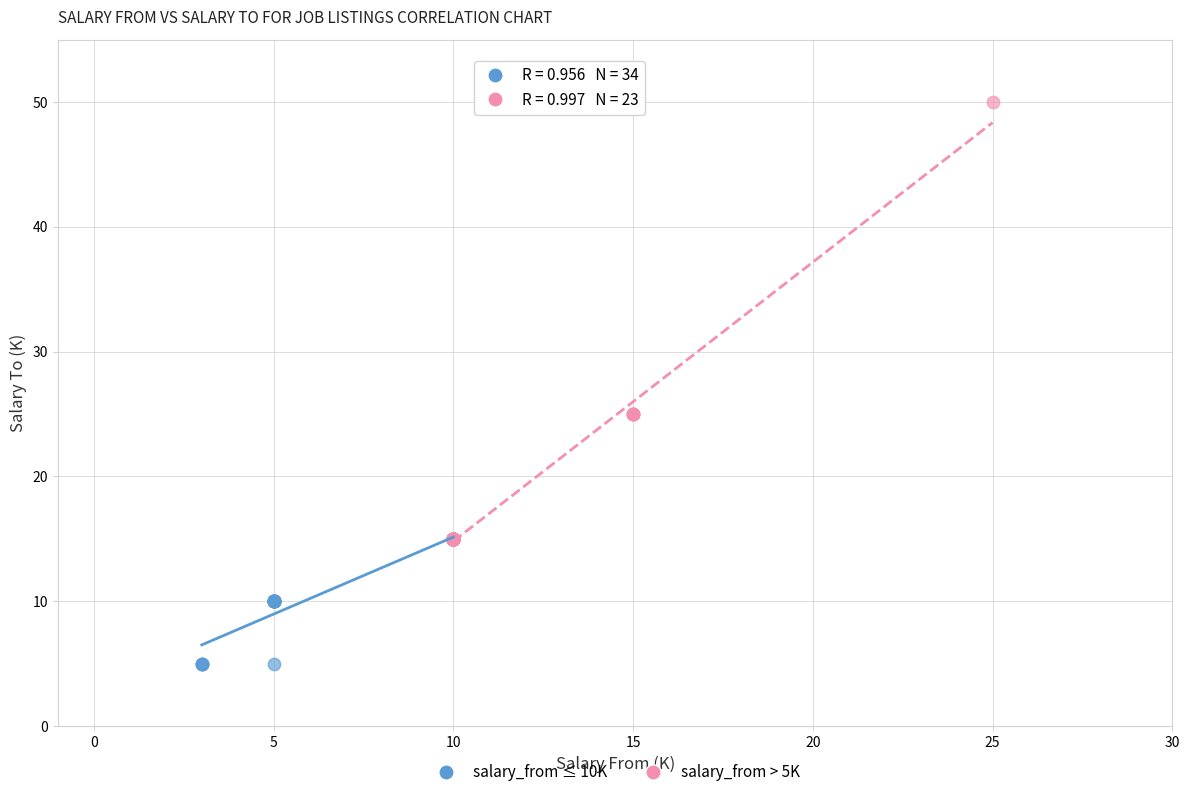

Which series contains the highest Y value?

salary_from > 5K